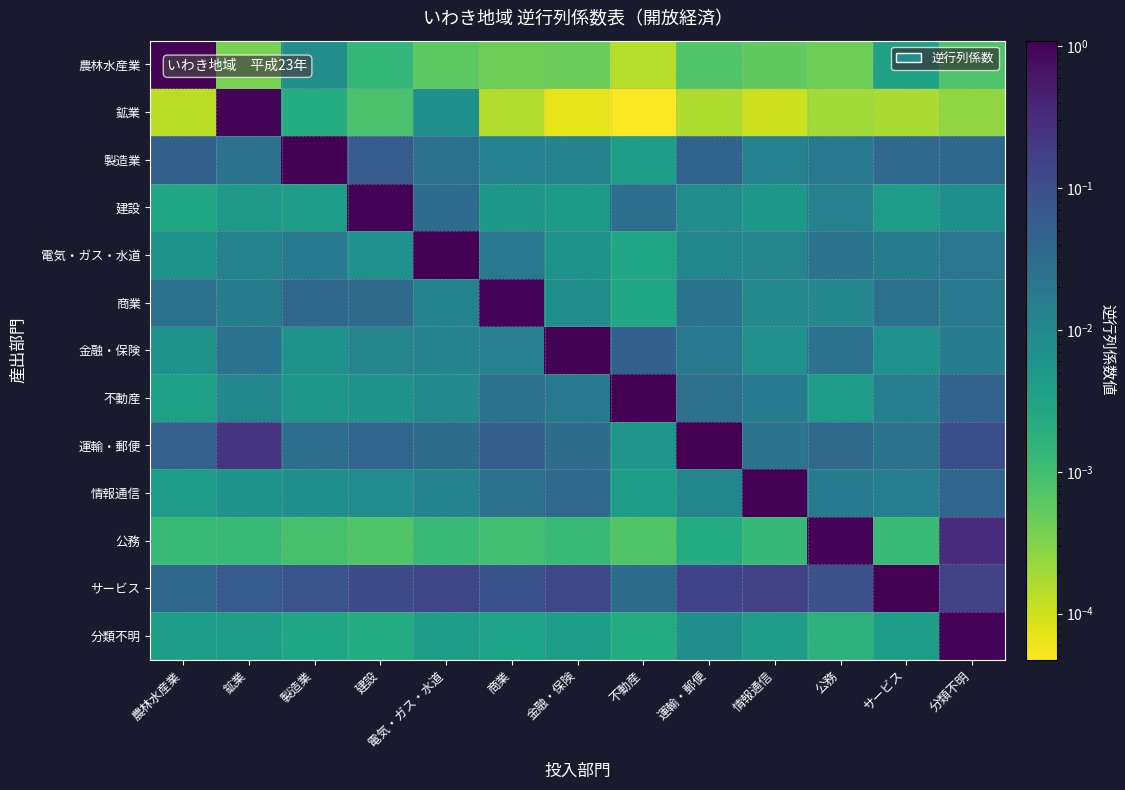

Reading right to left, list all the values displayed in this chart.

農林水産業: 分類不明=0.0	サービス=0.0	公務=0.0	情報通信=0.0	運輸・郵便=0.0	不動産=0.0	金融・保険=0.0	商業=0.0	電気・ガス・水道=0.0	建設=0.0	製造業=0.0	鉱業=0.0	農林水産業=1.0
鉱業: 分類不明=0.0	サービス=0.0	公務=0.0	情報通信=0.0	運輸・郵便=0.0	不動産=0.0	金融・保険=0.0	商業=0.0	電気・ガス・水道=0.0	建設=0.0	製造業=0.0	鉱業=1.0	農林水産業=0.0
製造業: 分類不明=0.0	サービス=0.0	公務=0.0	情報通信=0.0	運輸・郵便=0.0	不動産=0.0	金融・保険=0.0	商業=0.0	電気・ガス・水道=0.0	建設=0.1	製造業=1.1	鉱業=0.0	農林水産業=0.0
建設: 分類不明=0.0	サービス=0.0	公務=0.0	情報通信=0.0	運輸・郵便=0.0	不動産=0.0	金融・保険=0.0	商業=0.0	電気・ガス・水道=0.0	建設=1.0	製造業=0.0	鉱業=0.0	農林水産業=0.0
電気・ガス・水道: 分類不明=0.0	サービス=0.0	公務=0.0	情報通信=0.0	運輸・郵便=0.0	不動産=0.0	金融・保険=0.0	商業=0.0	電気・ガス・水道=1.1	建設=0.0	製造業=0.0	鉱業=0.0	農林水産業=0.0
商業: 分類不明=0.0	サービス=0.0	公務=0.0	情報通信=0.0	運輸・郵便=0.0	不動産=0.0	金融・保険=0.0	商業=1.0	電気・ガス・水道=0.0	建設=0.0	製造業=0.0	鉱業=0.0	農林水産業=0.0
金融・保険: 分類不明=0.0	サービス=0.0	公務=0.0	情報通信=0.0	運輸・郵便=0.0	不動産=0.0	金融・保険=1.0	商業=0.0	電気・ガス・水道=0.0	建設=0.0	製造業=0.0	鉱業=0.0	農林水産業=0.0
不動産: 分類不明=0.0	サービス=0.0	公務=0.0	情報通信=0.0	運輸・郵便=0.0	不動産=1.0	金融・保険=0.0	商業=0.0	電気・ガス・水道=0.0	建設=0.0	製造業=0.0	鉱業=0.0	農林水産業=0.0
運輸・郵便: 分類不明=0.1	サービス=0.0	公務=0.0	情報通信=0.0	運輸・郵便=1.1	不動産=0.0	金融・保険=0.0	商業=0.1	電気・ガス・水道=0.0	建設=0.0	製造業=0.0	鉱業=0.2	農林水産業=0.0
情報通信: 分類不明=0.0	サービス=0.0	公務=0.0	情報通信=1.1	運輸・郵便=0.0	不動産=0.0	金融・保険=0.0	商業=0.0	電気・ガス・水道=0.0	建設=0.0	製造業=0.0	鉱業=0.0	農林水産業=0.0
公務: 分類不明=0.3	サービス=0.0	公務=1.0	情報通信=0.0	運輸・郵便=0.0	不動産=0.0	金融・保険=0.0	商業=0.0	電気・ガス・水道=0.0	建設=0.0	製造業=0.0	鉱業=0.0	農林水産業=0.0
サービス: 分類不明=0.2	サービス=1.1	公務=0.1	情報通信=0.2	運輸・郵便=0.1	不動産=0.0	金融・保険=0.1	商業=0.1	電気・ガス・水道=0.1	建設=0.1	製造業=0.1	鉱業=0.1	農林水産業=0.0
分類不明: 分類不明=1.0	サービス=0.0	公務=0.0	情報通信=0.0	運輸・郵便=0.0	不動産=0.0	金融・保険=0.0	商業=0.0	電気・ガス・水道=0.0	建設=0.0	製造業=0.0	鉱業=0.0	農林水産業=0.0